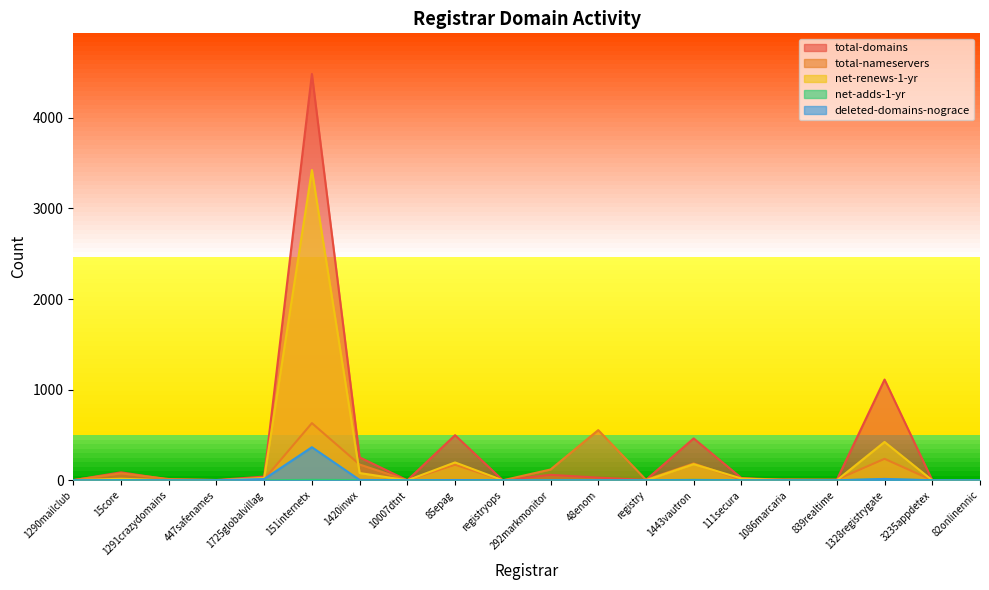

The net-renews-1-yr series shows 43 at 1725globalvillag. True or false?

False